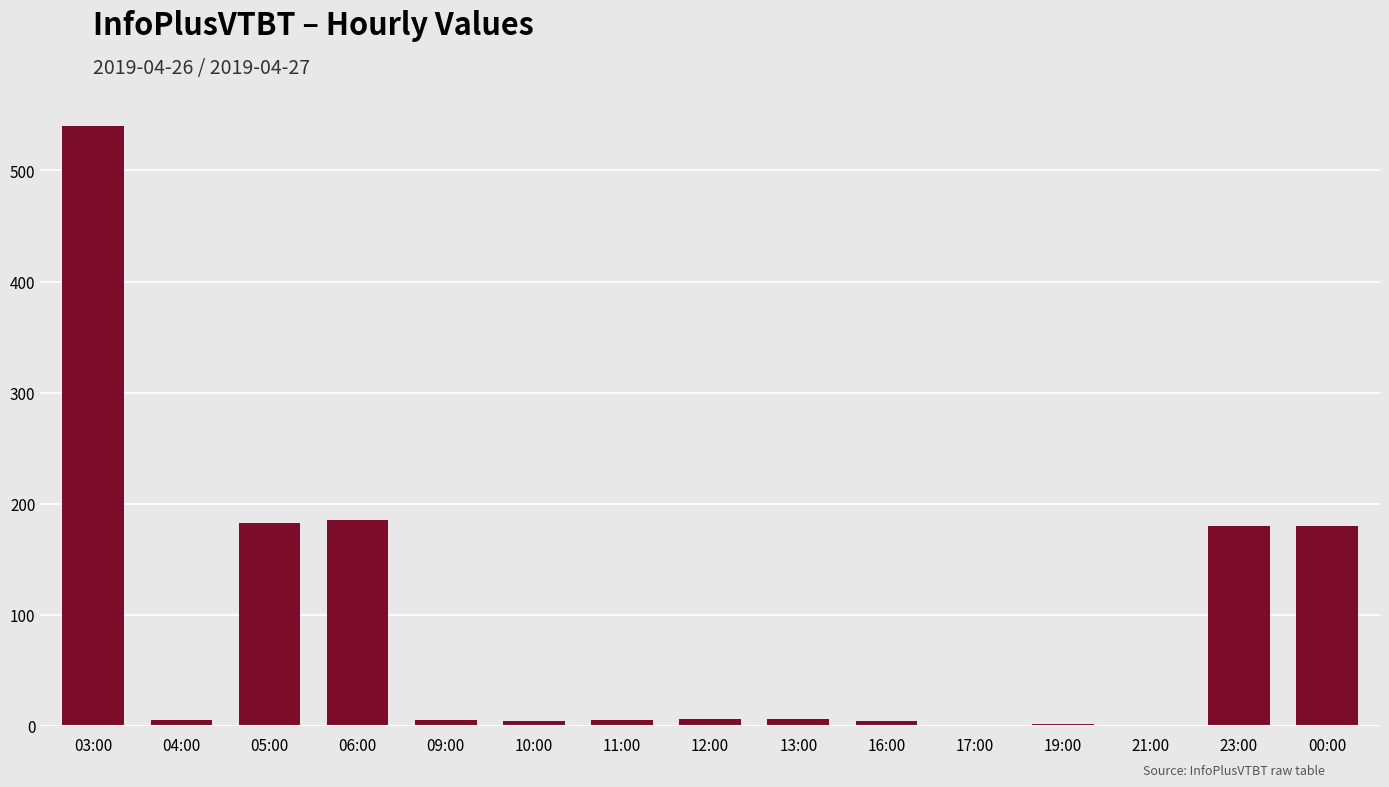

What is the sum of all values?

1307